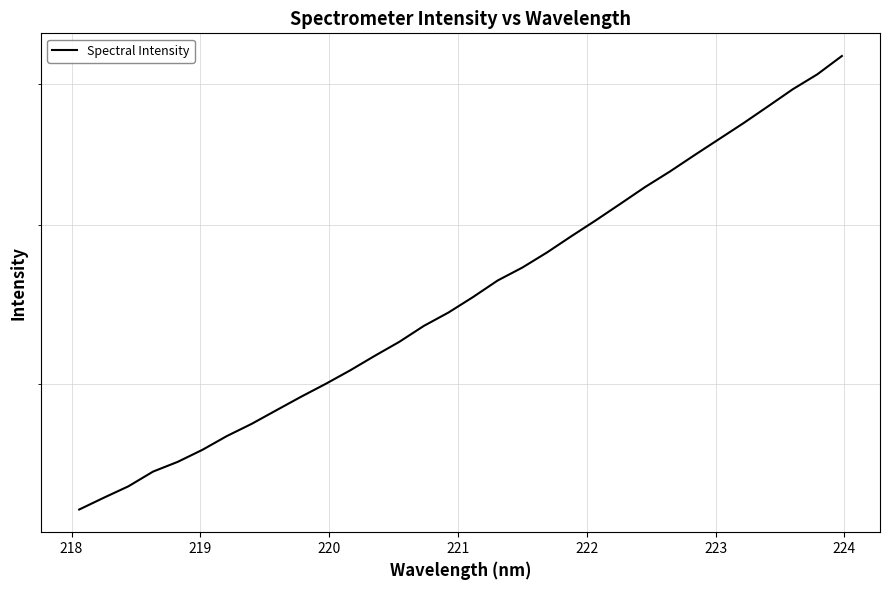

How many categories are shown in the chart?

32